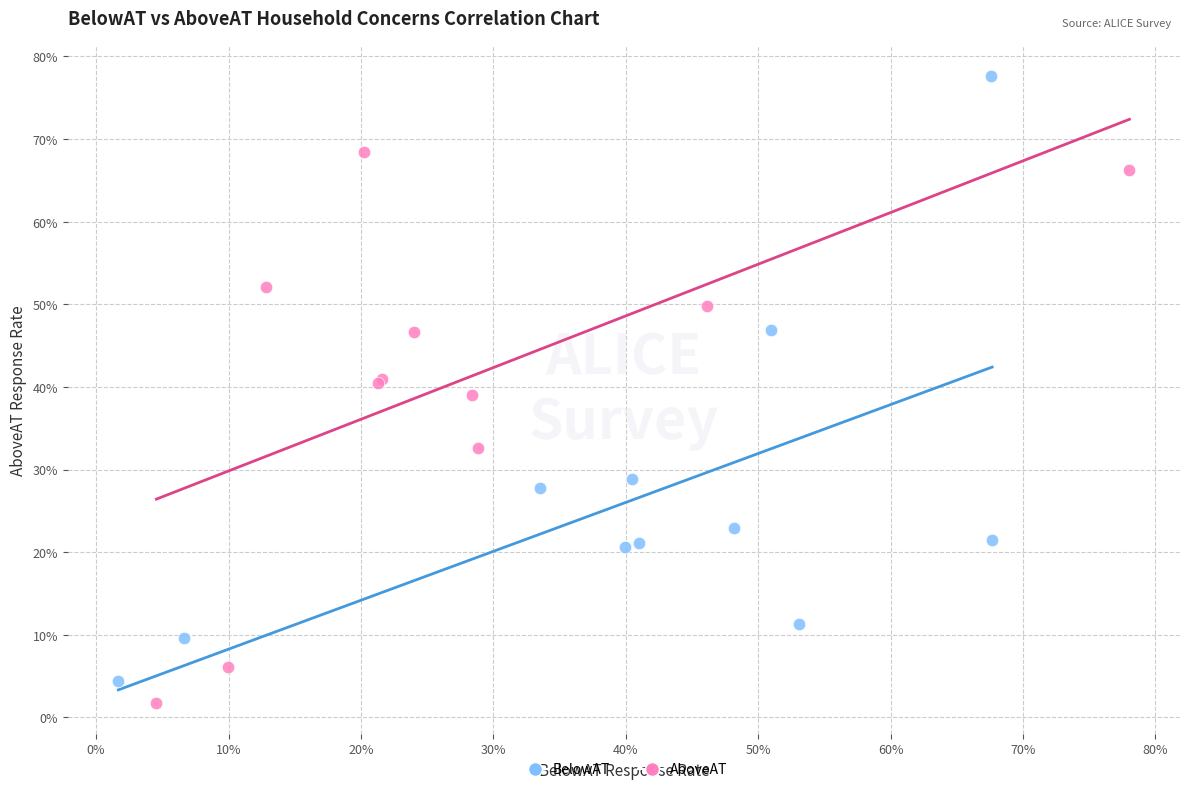

Which series reaches the maximum Y coordinate?

BelowAT